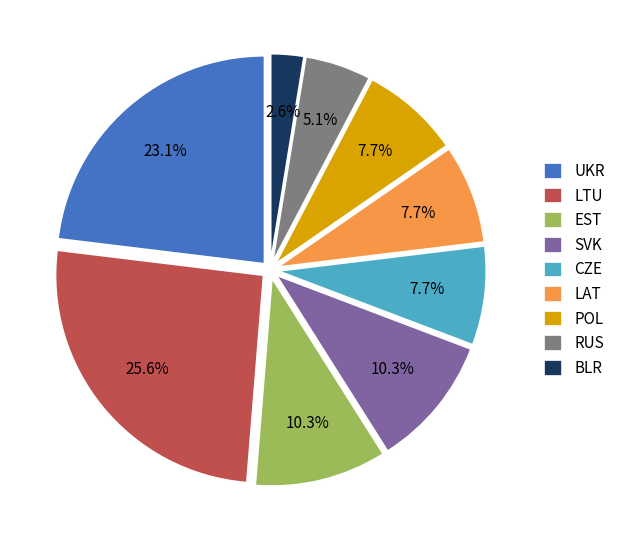

How many segments does this pie chart have?

9